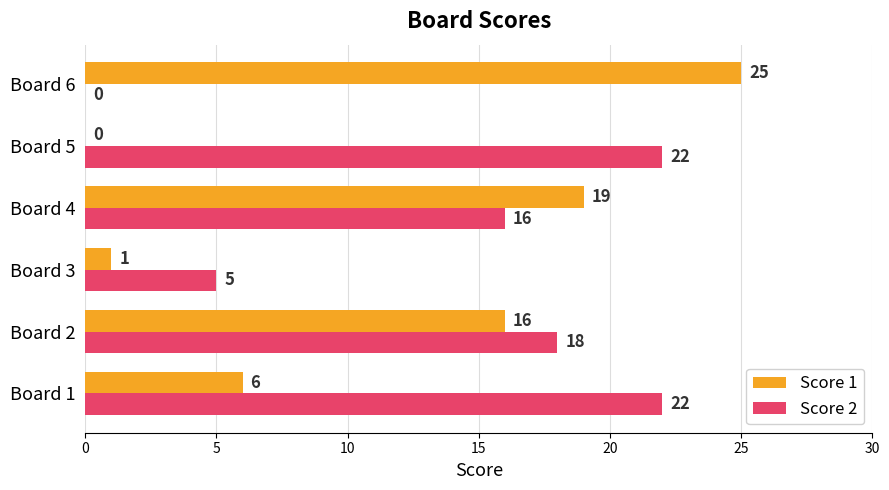

At which label does Score 1 reach its peak?

Board 6